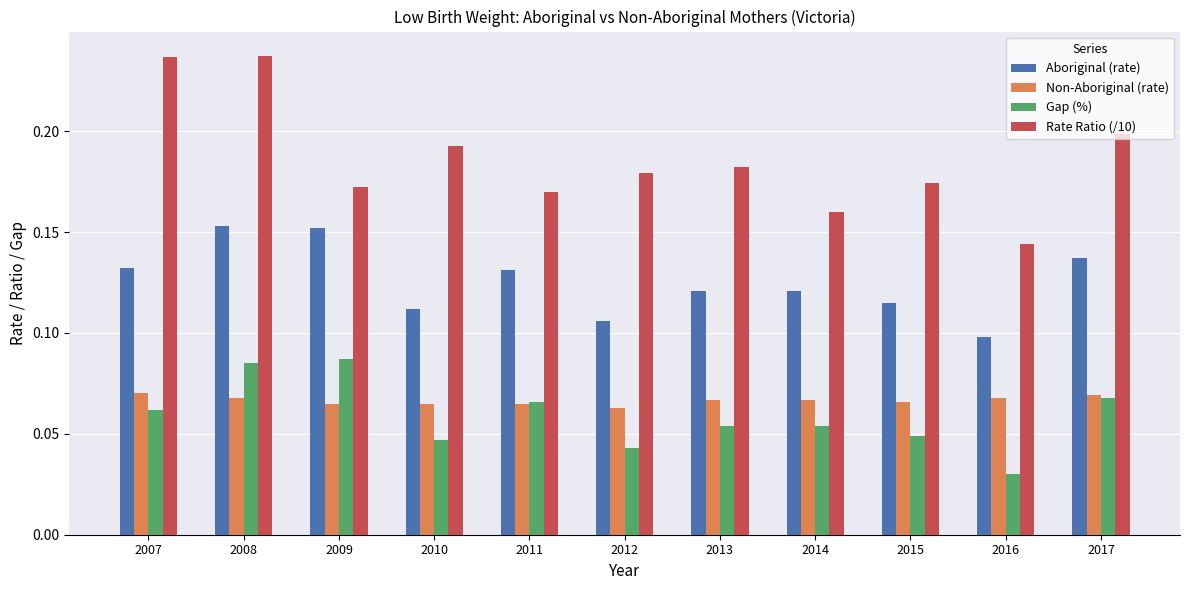

The Aboriginal (rate) series shows 0.1 at 2016. True or false?

True